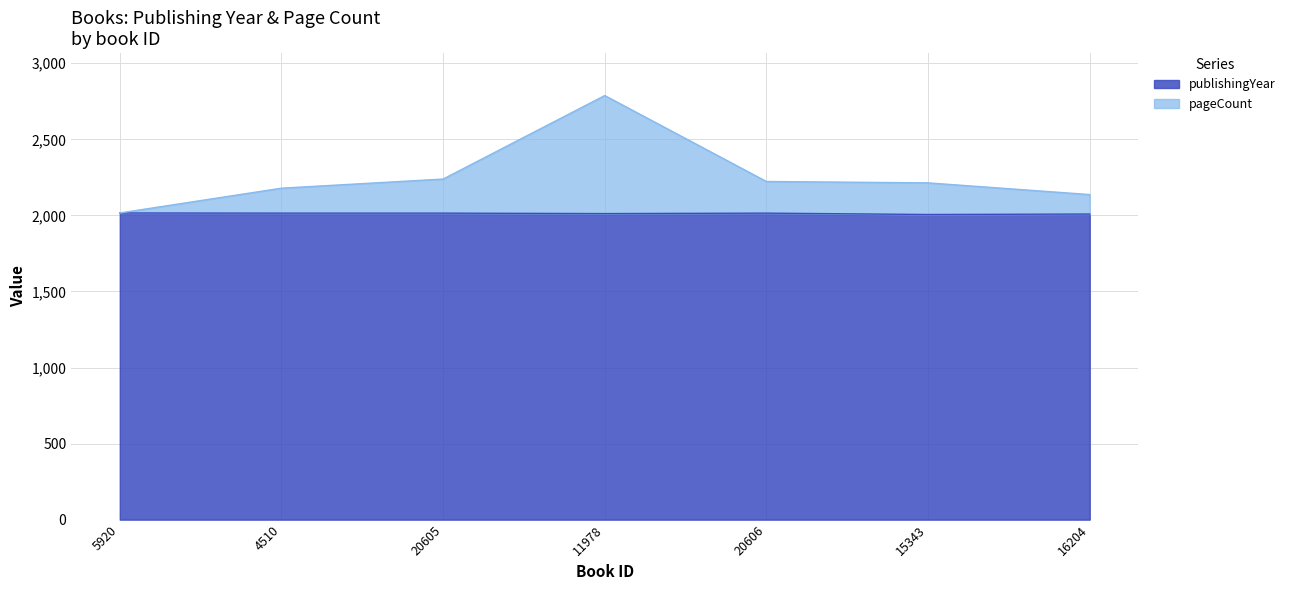

Count the number of categories in the chart.

7